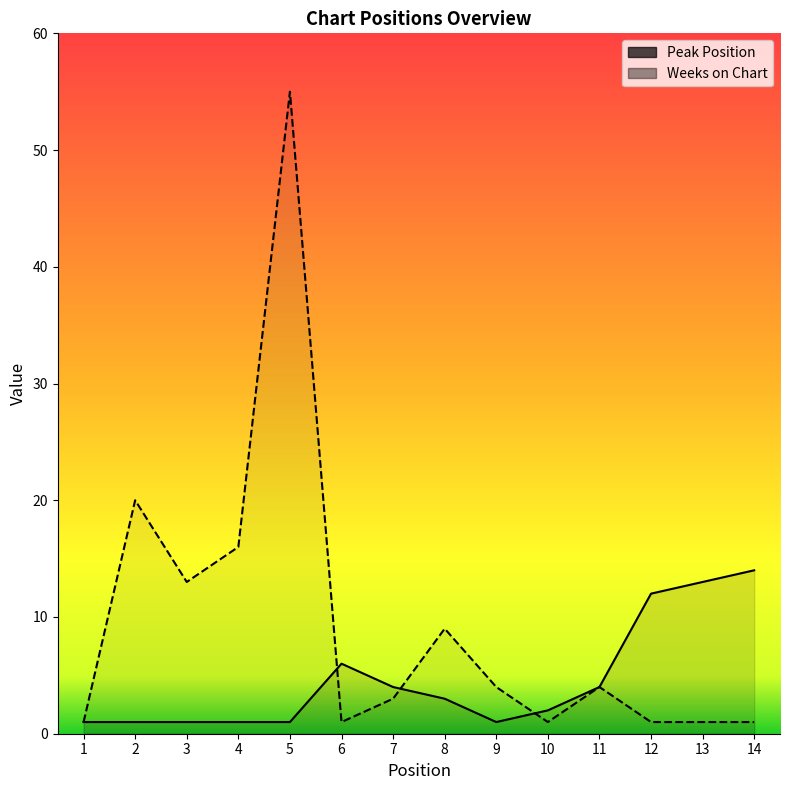

At which category does Weeks on Chart reach its first local peak?

2